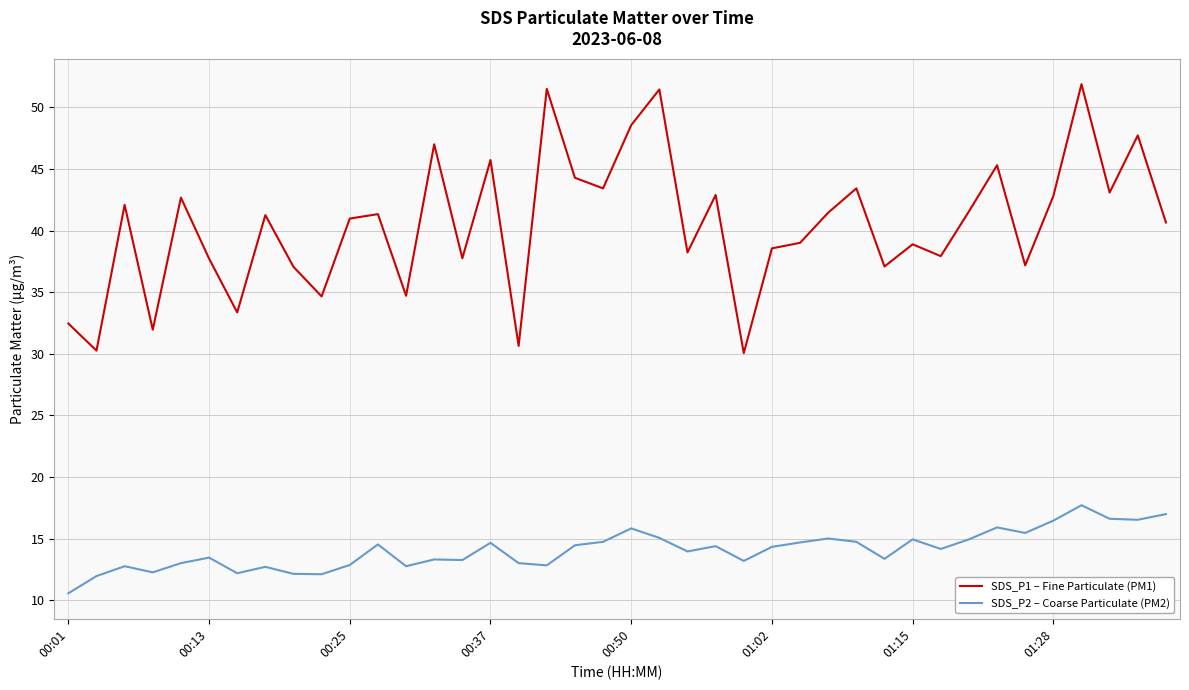

True or false: SDS_P2 – Coarse Particulate (PM2) and SDS_P1 – Fine Particulate (PM1) cross at least once.

False